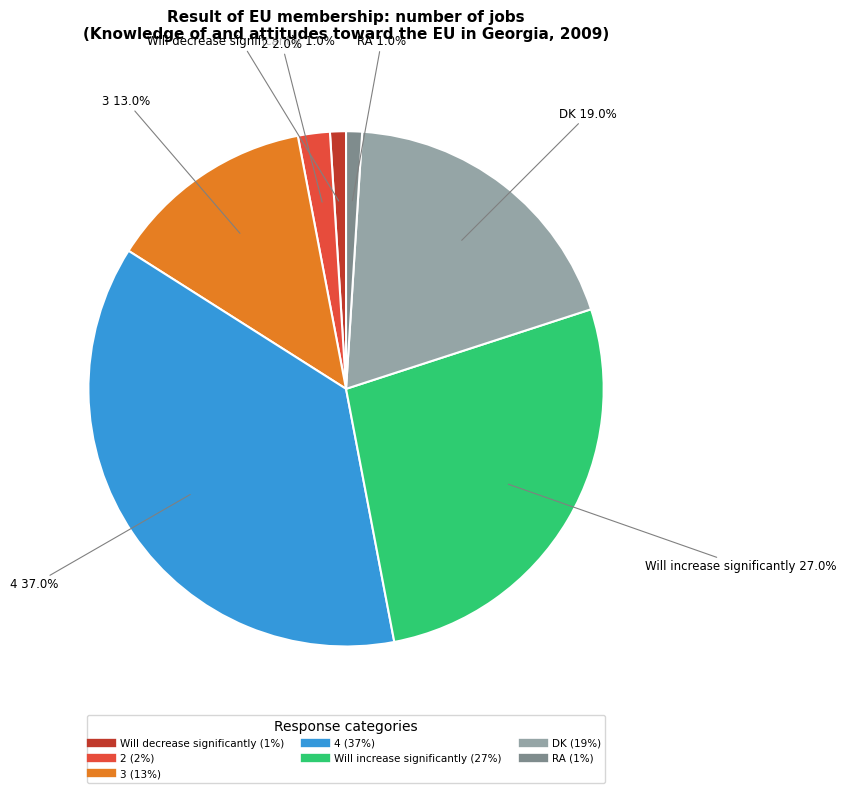

To the nearest percent, what is the combined percentage of RA and DK?

20%